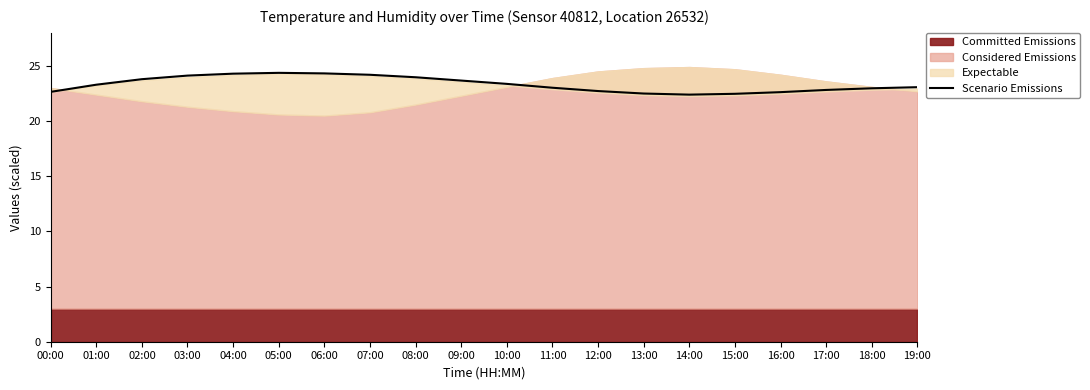

True or false: the data shows 22.5 at 15:00.

True